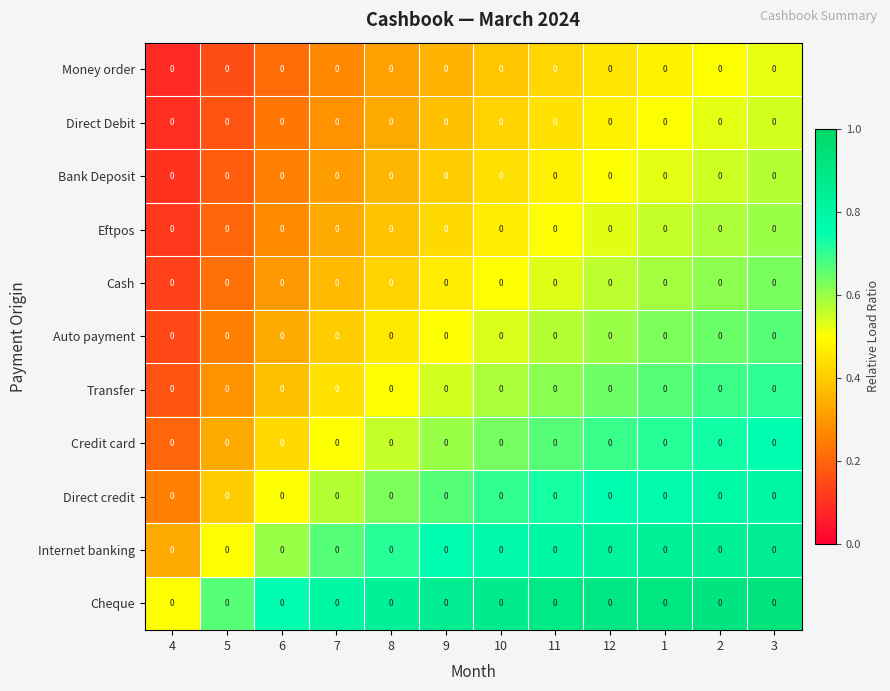

The value of Money order at 10 is 0.1. True or false?

False